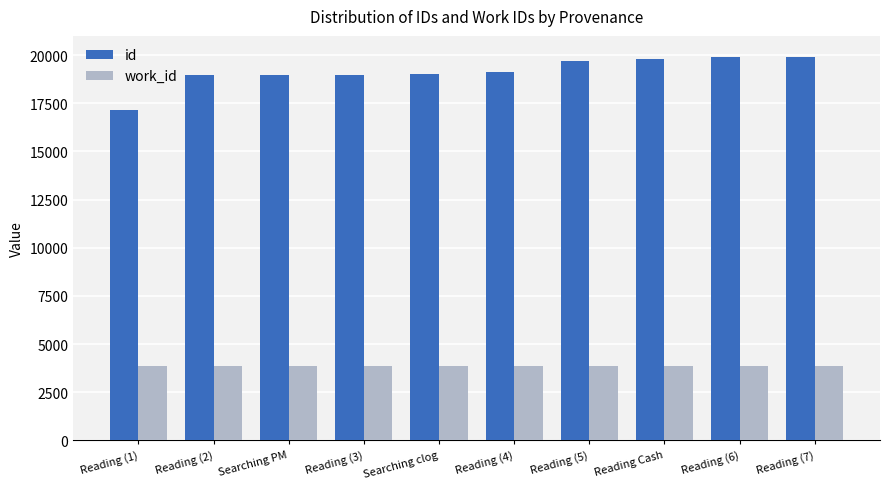

What position from the right is Reading (3)?

7